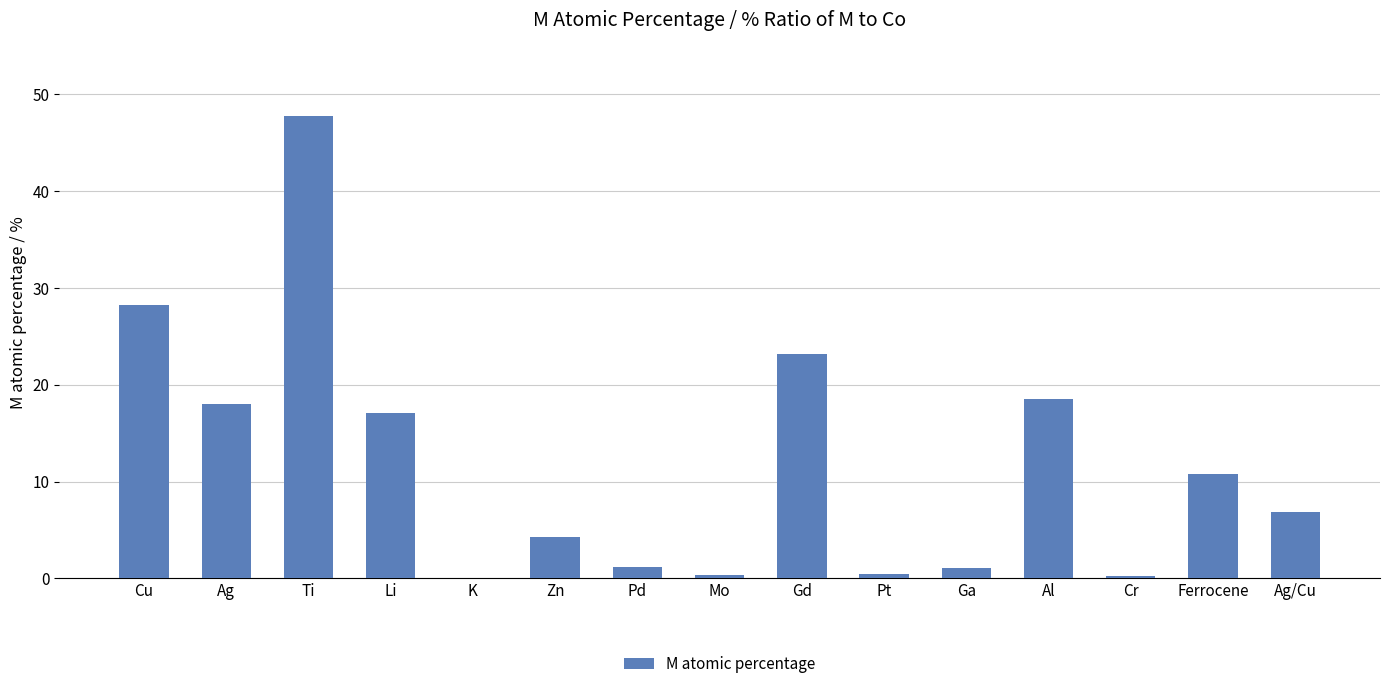

What is the approximate value at Al?

18.6